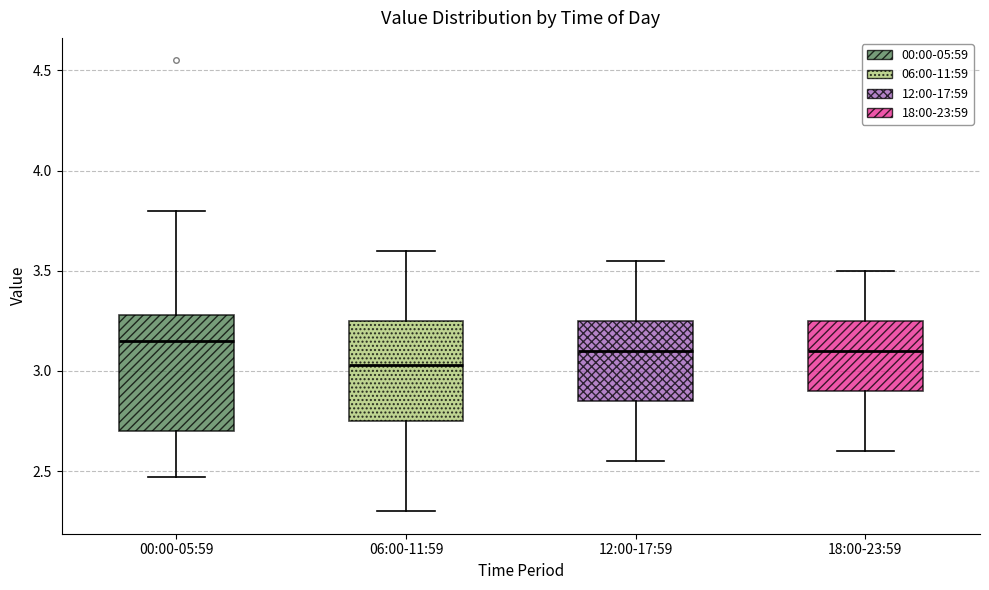

Which box is the tallest, from its lower edge to its upper edge?

00:00-05:59